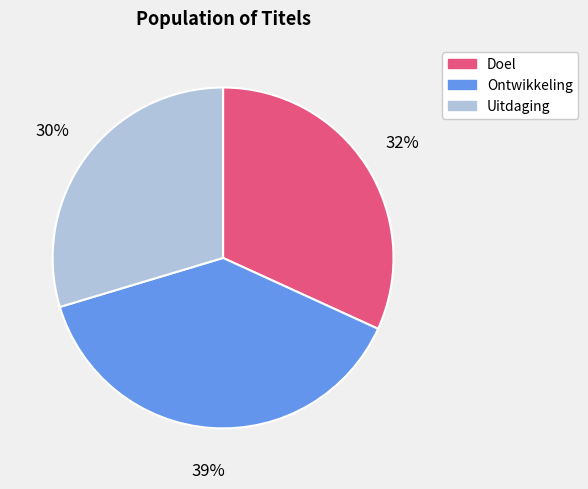

The Ontwikkeling slice represents 28% of the pie. True or false?

False